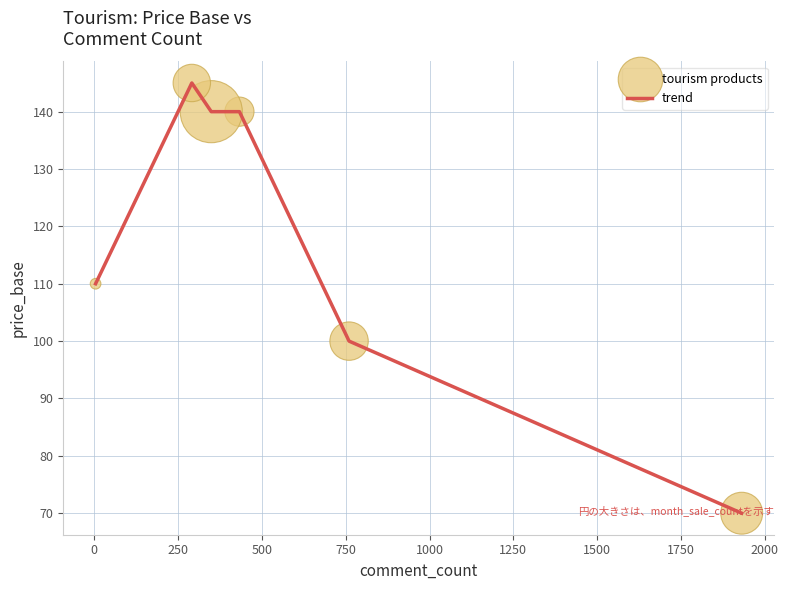

What is the average value?

118